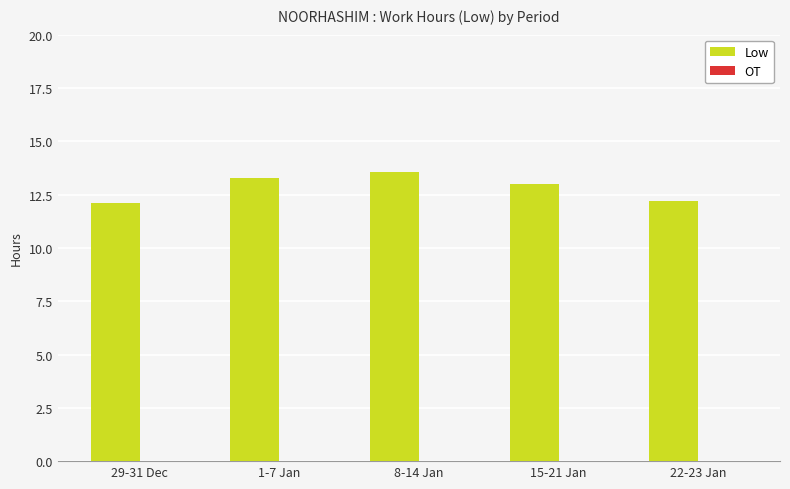

Reading left to right, what are all the values shown in this chart?

12.1	13.3	13.6	13.0	12.2